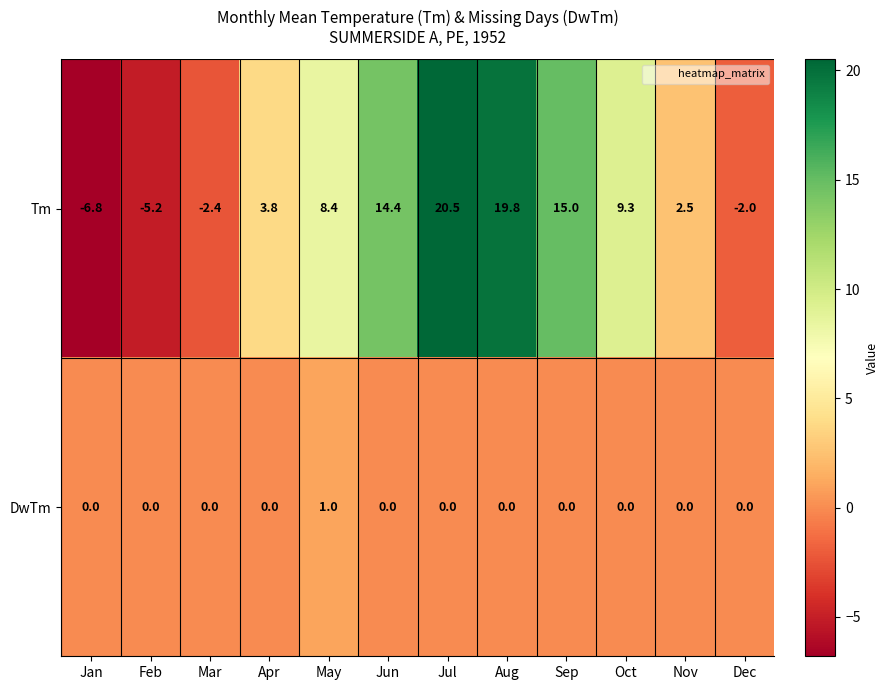

How many data points in Tm are less than 8?

6